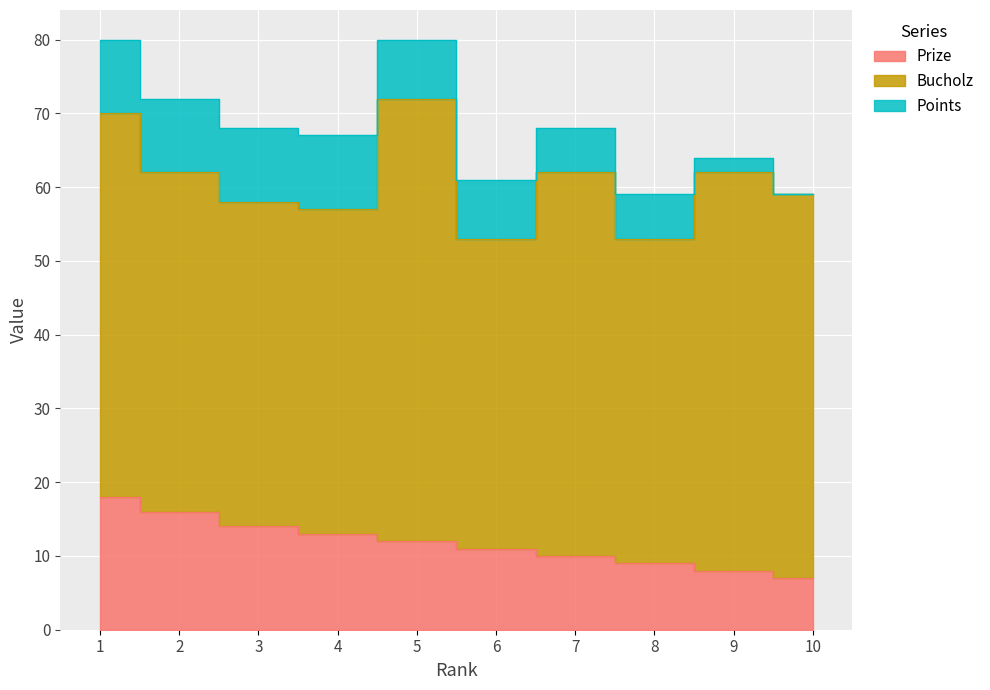

List the labels in order of Prize value, smallest first.

10, 9, 8, 7, 6, 5, 4, 3, 2, 1